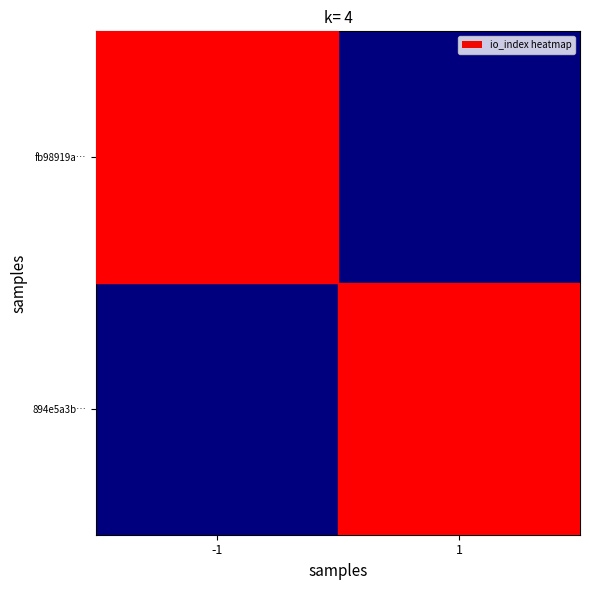

Between -1 and 1, which series saw the biggest shift?

894e5a3b…